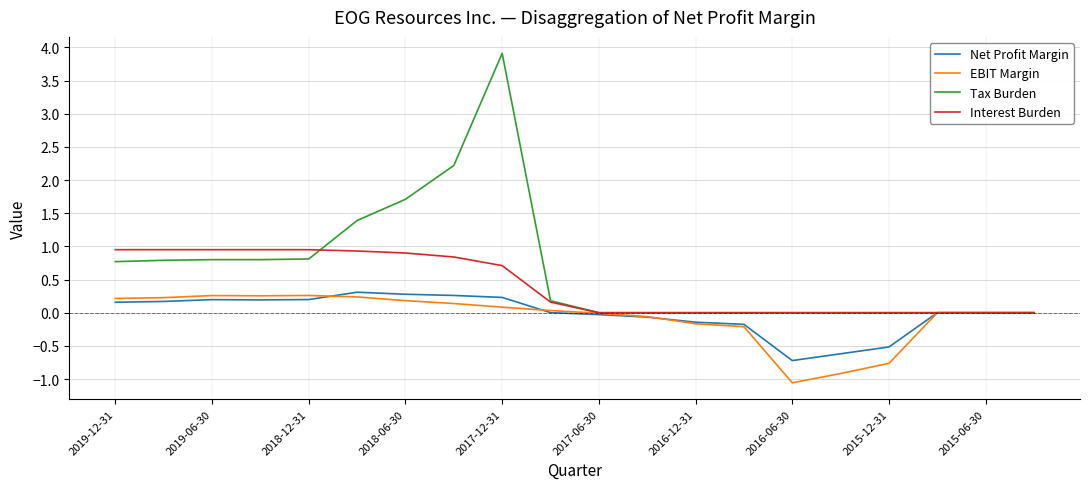

True or false: Net Profit Margin has more than 0 interior local peaks.

True